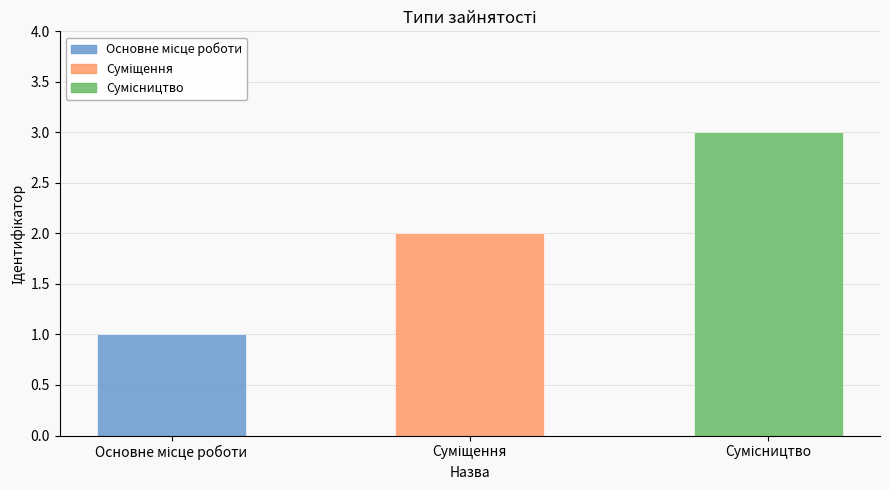

What is the maximum value shown in the chart?

3